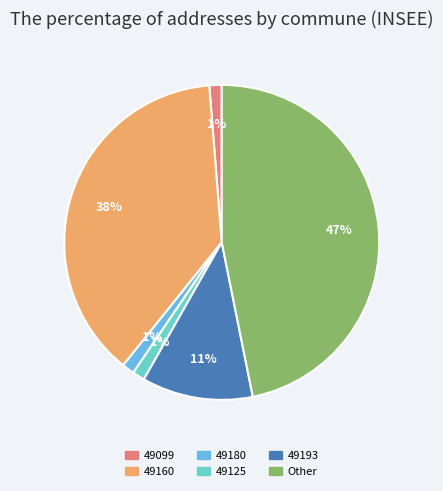

Is it true that 49099 is 1% of the pie?

True